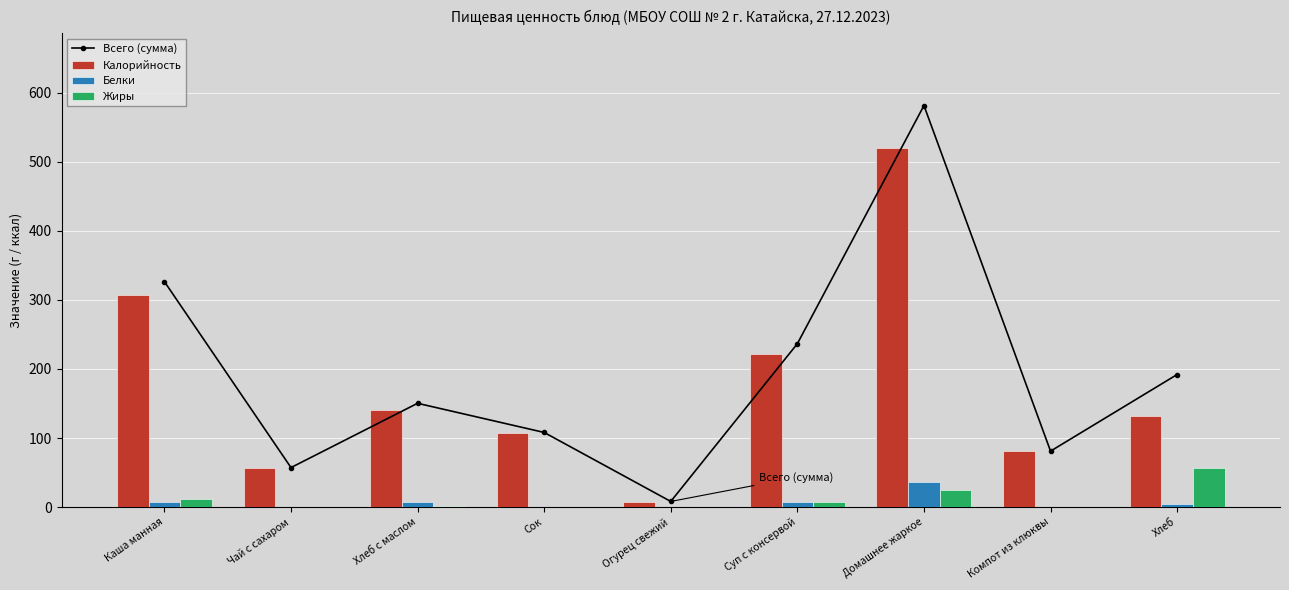

Reading left to right, what are all the values shown in this chart?

Всего (сумма): Каша манная=326.5	Чай с сахаром=57.3	Хлеб с маслом=150.3	Сок=108.1	Огурец свежий=8.3	Суп с консервой=236.6	Домашнее жаркое=581.3	Компот из клюквы=81.1	Хлеб=192.0
Калорийность: Каша манная=306.9	Чай с сахаром=57.1	Хлеб с маслом=140.0	Сок=108.0	Огурец свежий=7.8	Суп с консервой=221.4	Домашнее жаркое=519.6	Компот из клюквы=81.0	Хлеб=132.0
Белки: Каша манная=7.8	Чай с сахаром=0.2	Хлеб с маслом=8.0	Сок=0.1	Огурец свежий=0.5	Суп с консервой=7.3	Домашнее жаркое=37.0	Компот из клюквы=0.1	Хлеб=4.0
Жиры: Каша манная=11.8	Чай с сахаром=0.0	Хлеб с маслом=2.3	Сок=0.0	Огурец свежий=0.0	Суп с консервой=7.9	Домашнее жаркое=24.7	Компот из клюквы=0.0	Хлеб=56.0